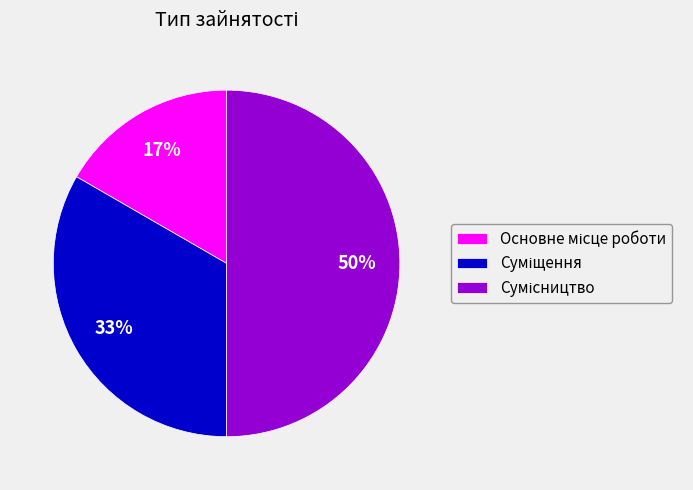

To the nearest percent, what is the difference between the largest and smallest slice percentages?

33%